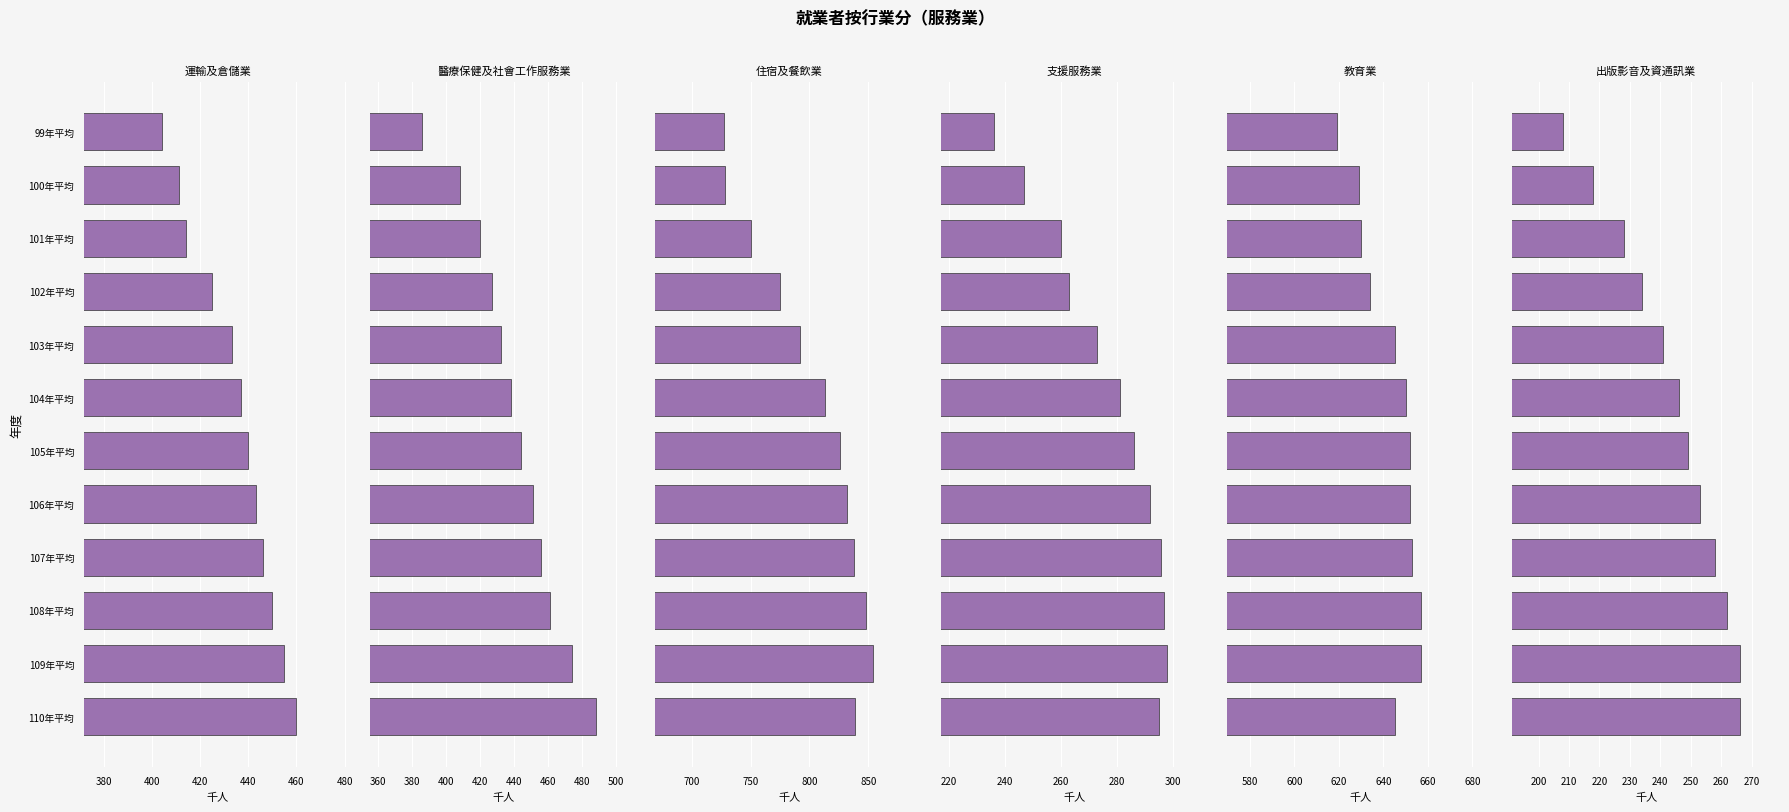

What is the lowest value of the 住宿及餐飲業 series?

727